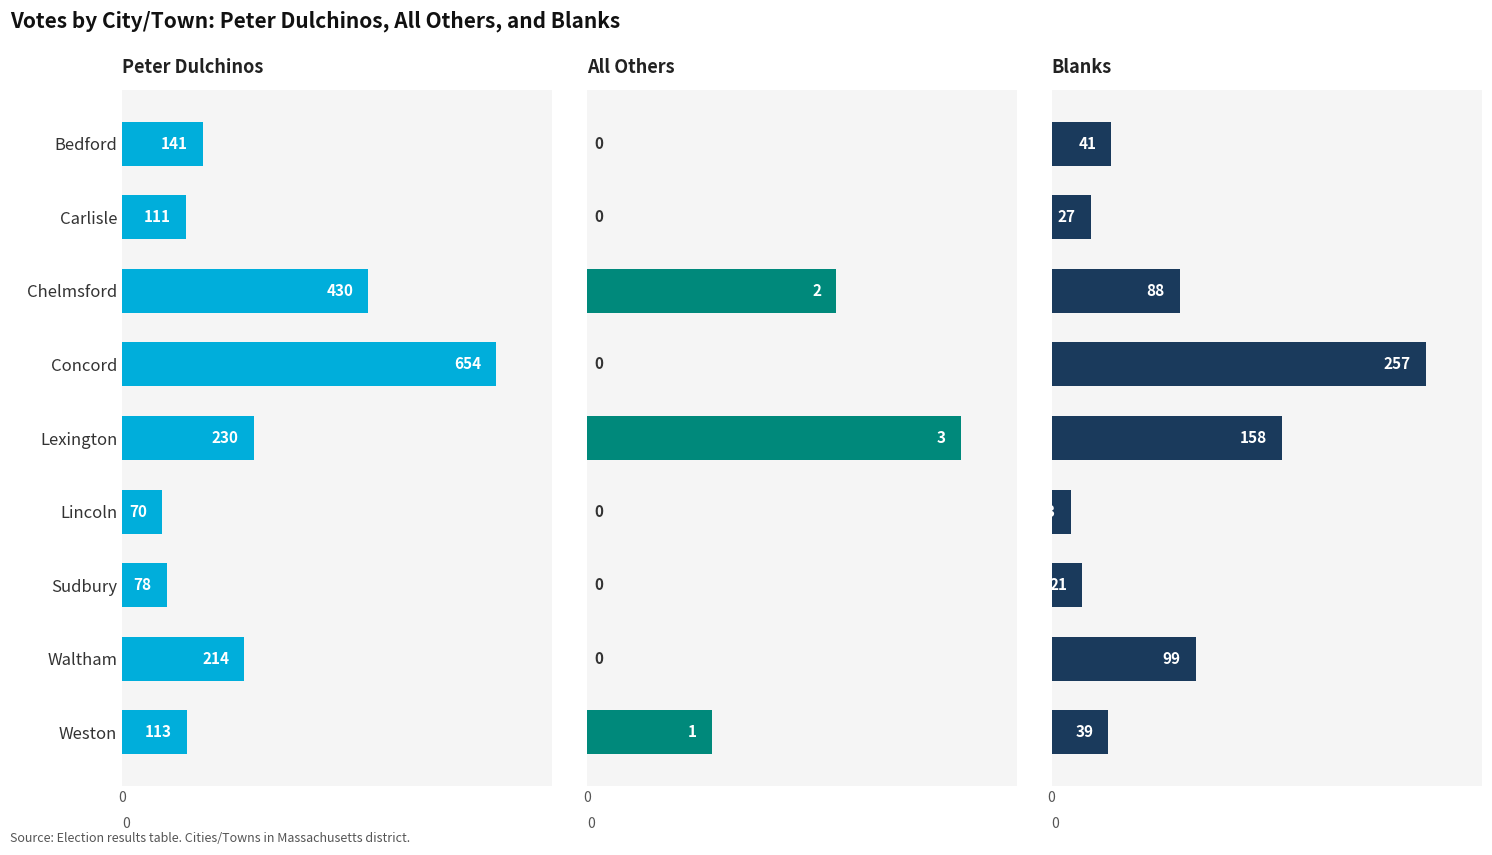

What is the average value of the Blanks series?

83